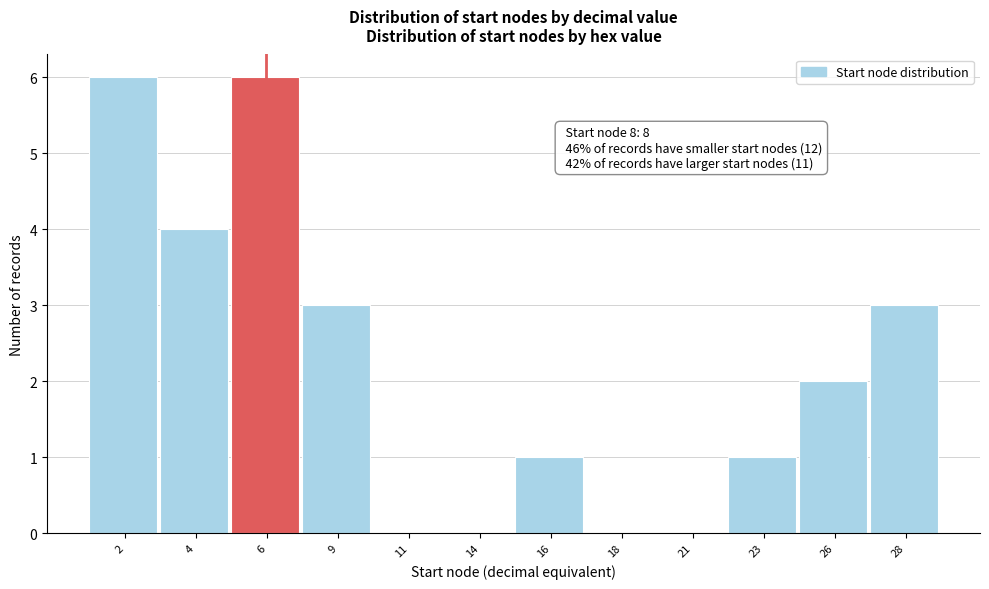

Reading left to right, list all the values displayed in this chart.

2=6	4=4	6=6	9=3	11=0	14=0	16=1	18=0	21=0	23=1	26=2	28=3